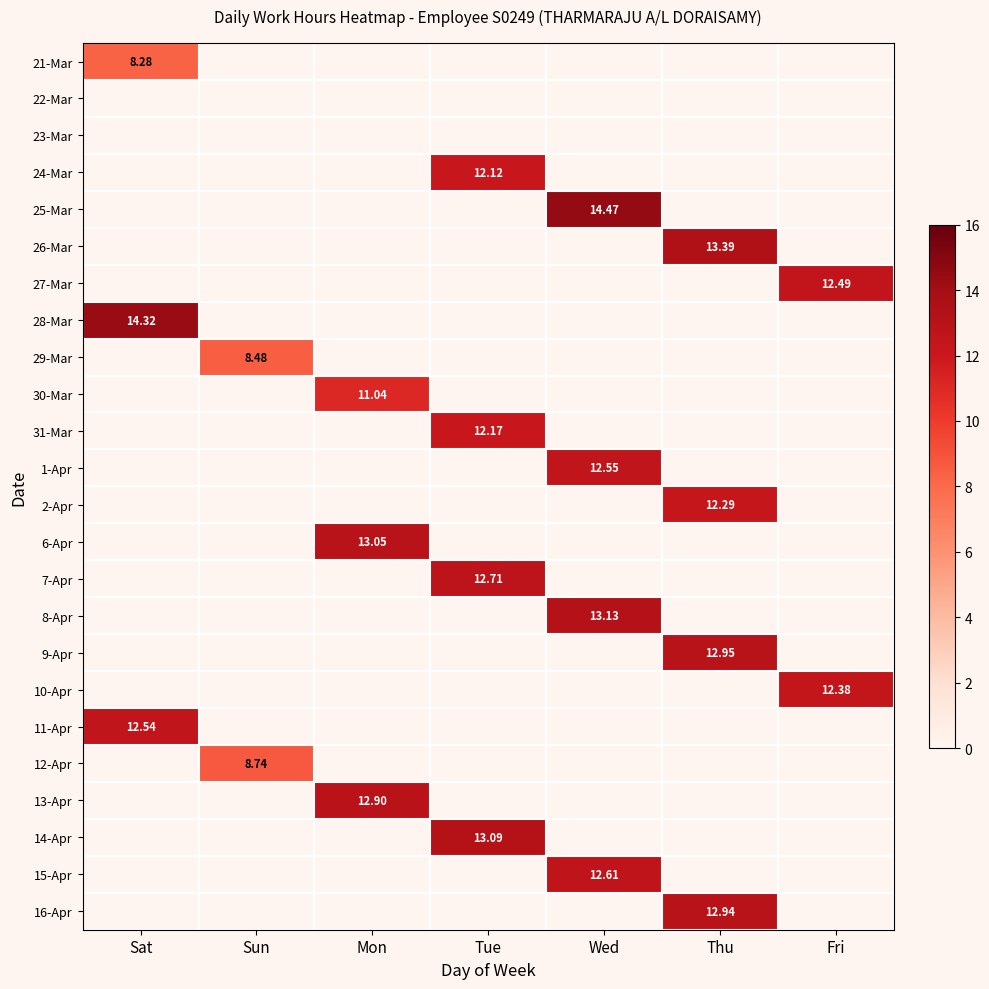

At how many categories does at least one series exceed 13?

5